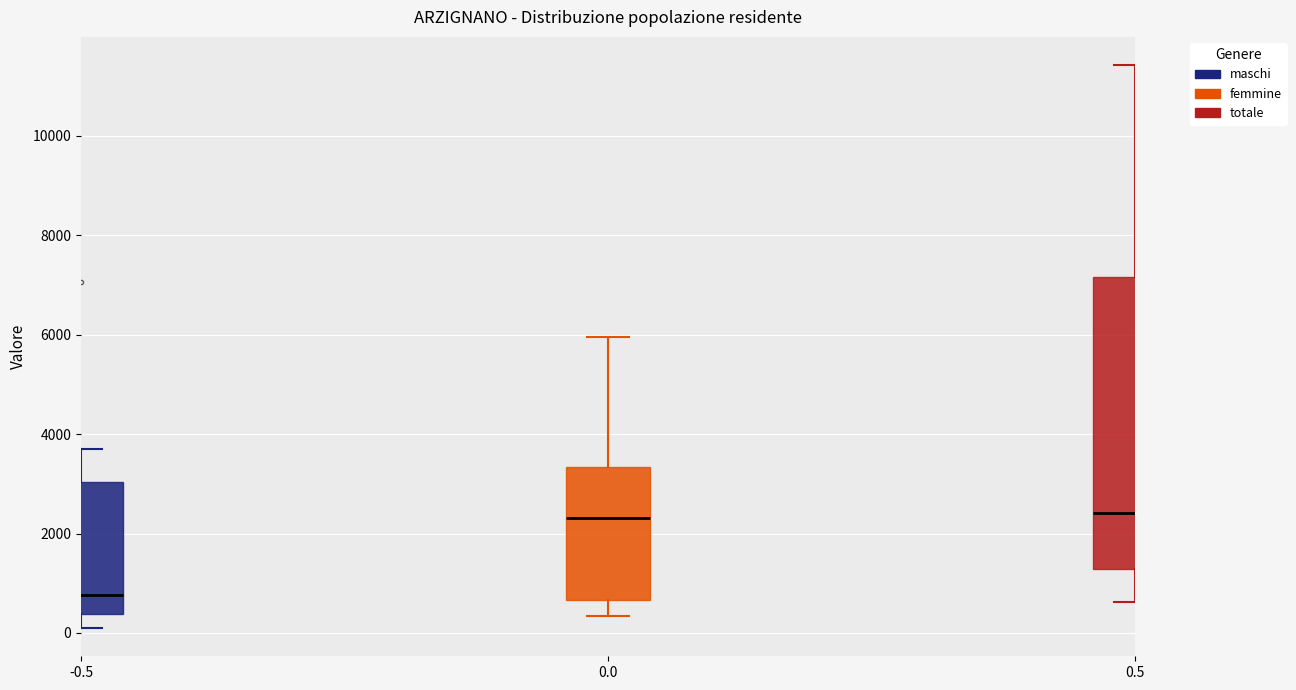

Which box has the lowest median line?

-0.5